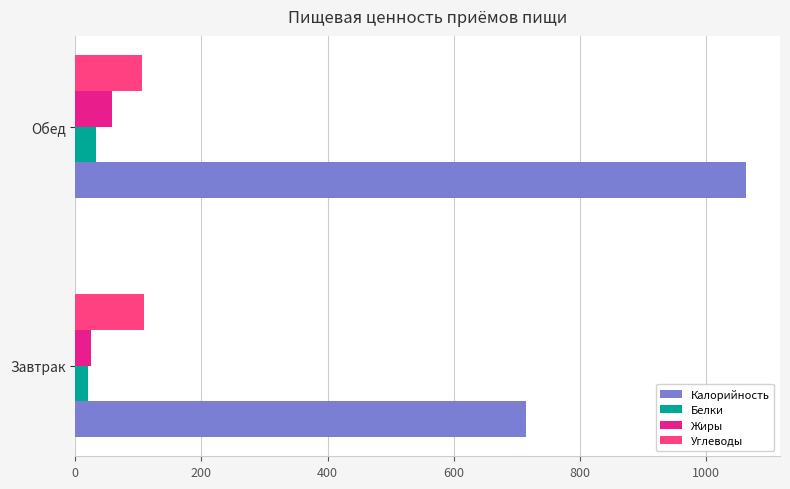

Read the Жиры value at Обед.

57.4